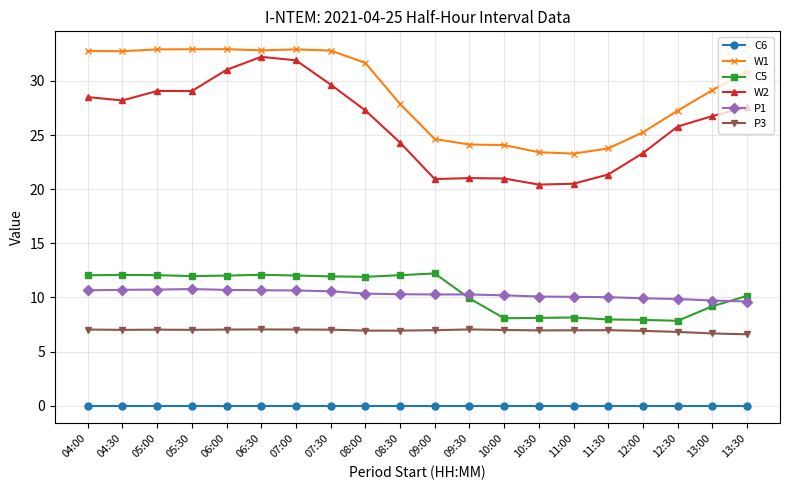

Which series changed the most between 05:30 and 09:30?

W1